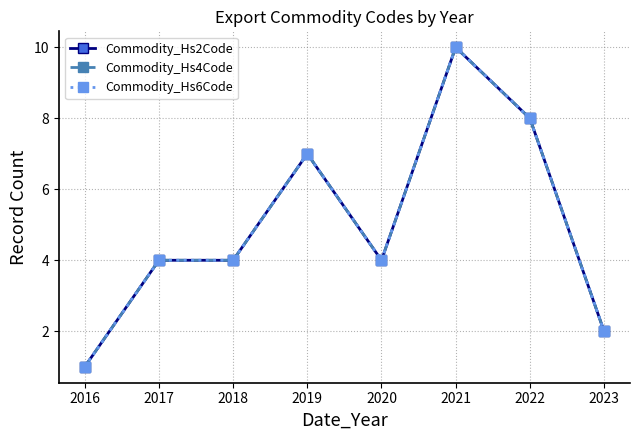

Is this an area chart (filled region under the line)?

No